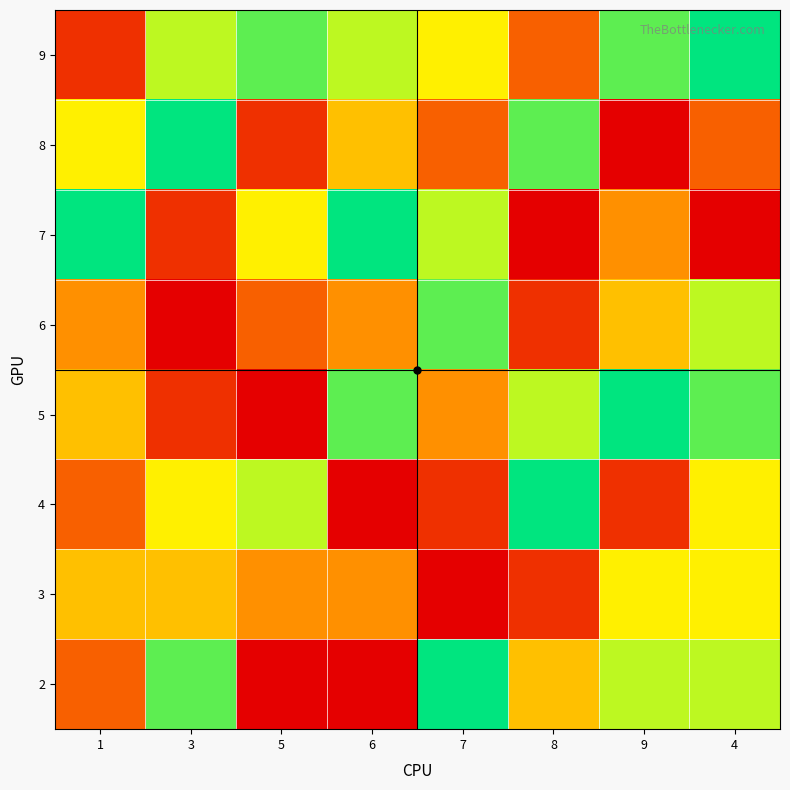

What is the greatest value displayed?

9